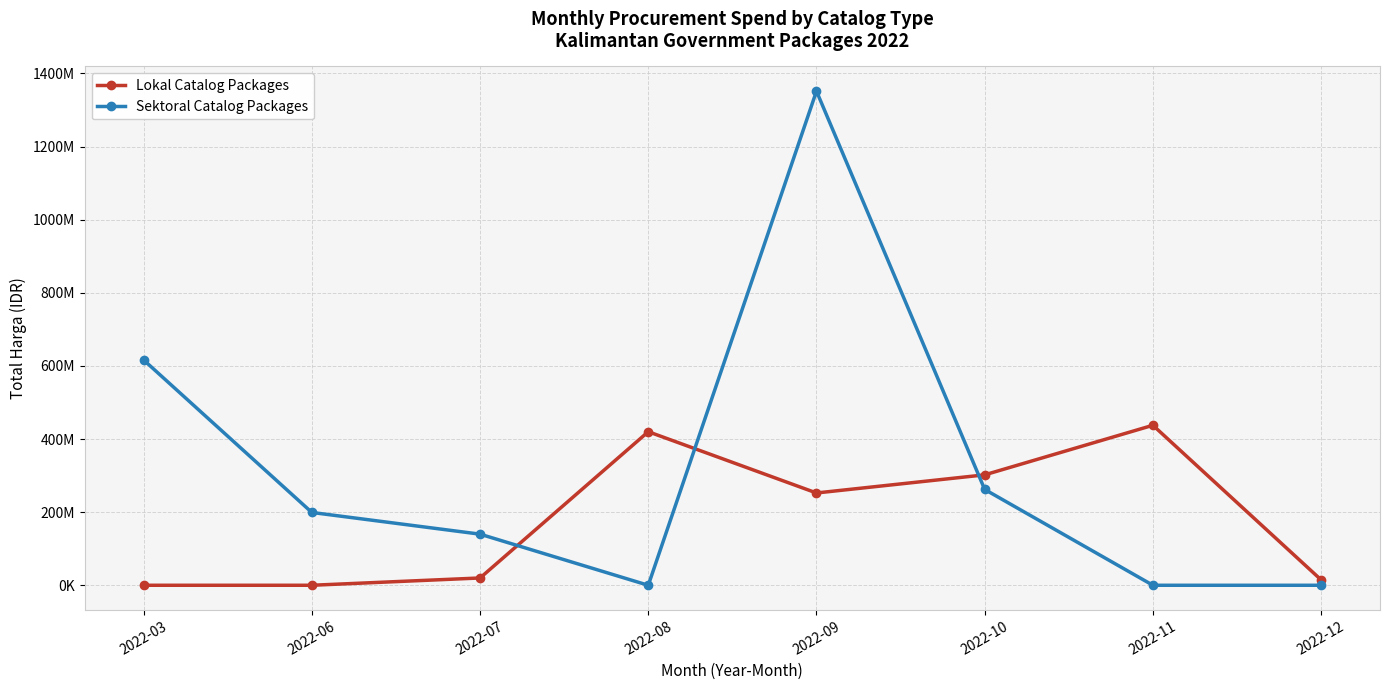

What is the value of the Lokal Catalog Packages point at the 6th from the left?

302053000